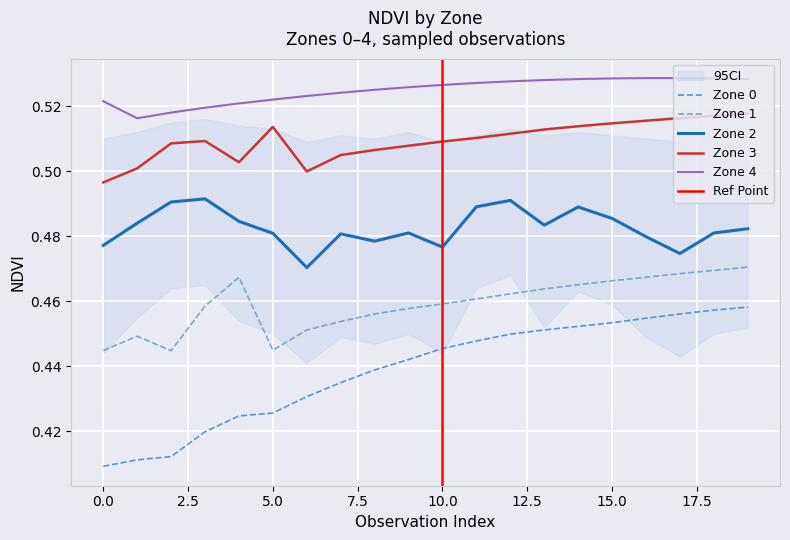

Rank the categories by Zone 0 value from highest to lowest.

19, 18, 17, 16, 15, 14, 13, 12, 11, 10, 9, 8, 7, 6, 5, 4, 3, 2, 1, 0